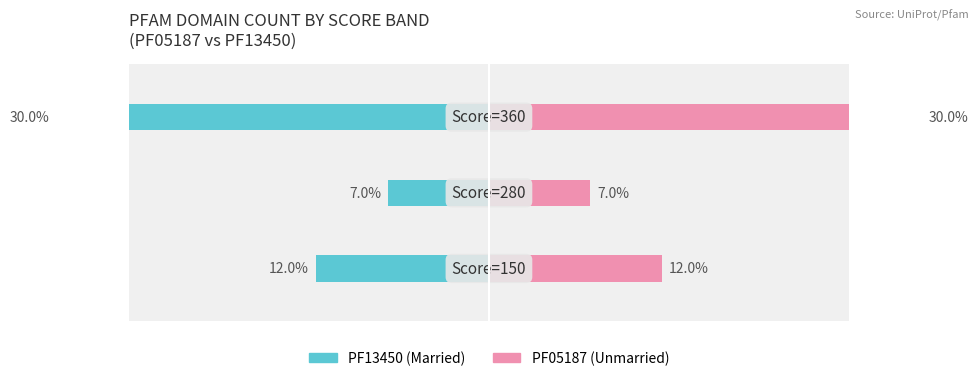

How many bars are there in total?

6